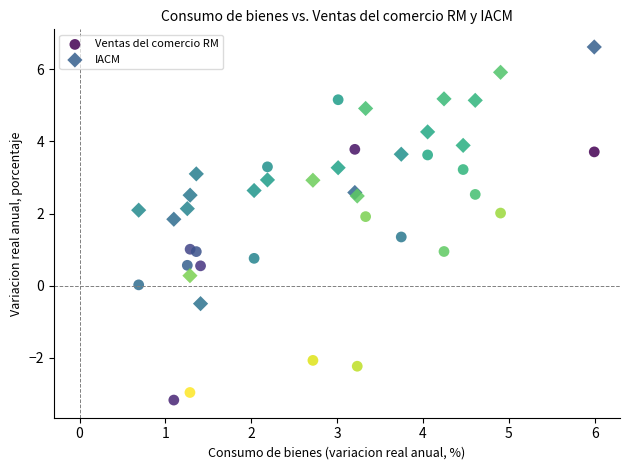

Which series reaches the maximum Y coordinate?

IACM